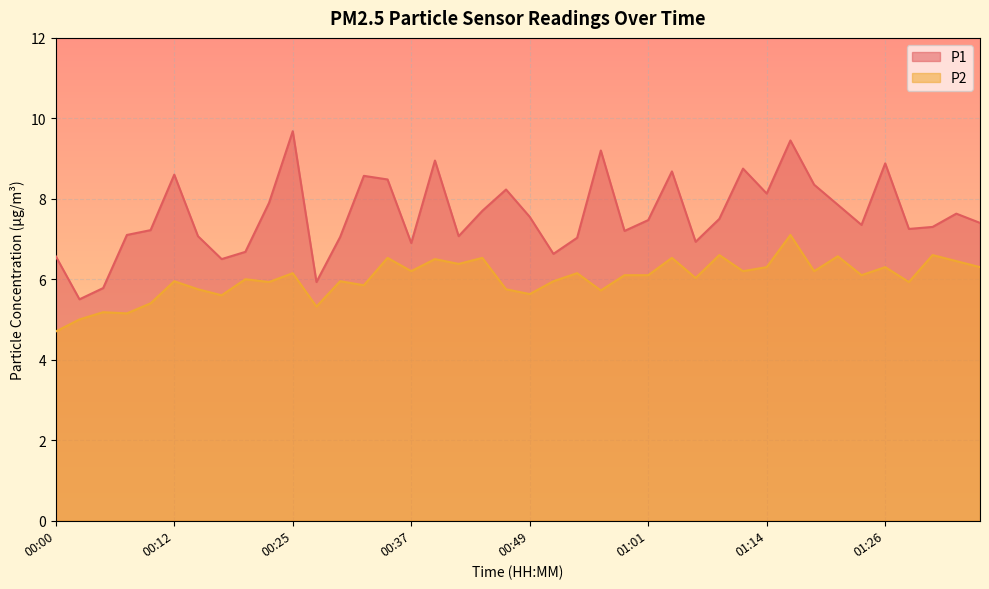

In P2, how many points are higher than both neighbors (excluding endpoints)?

15